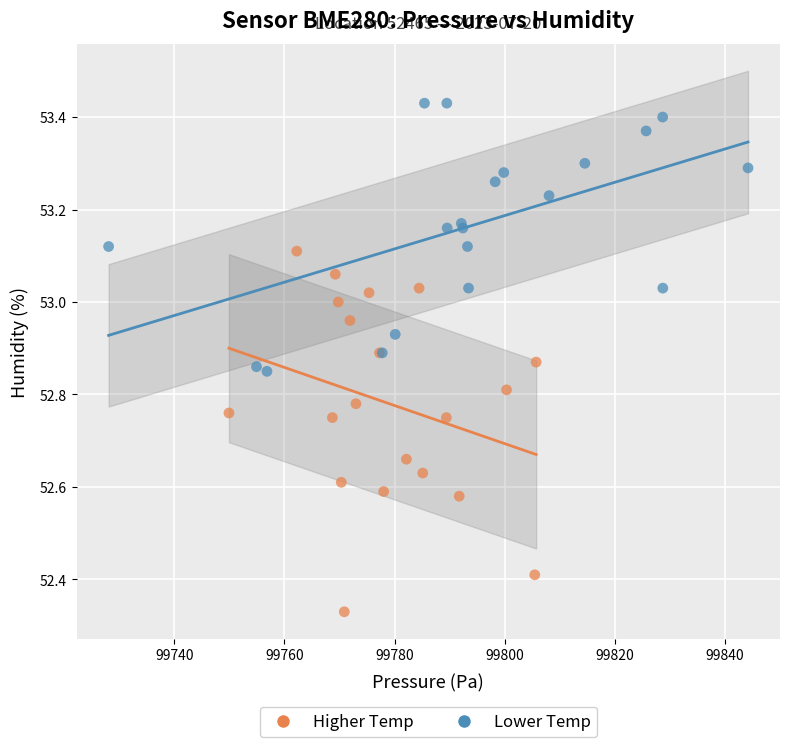

Which series reaches the maximum Y coordinate?

Lower Temp